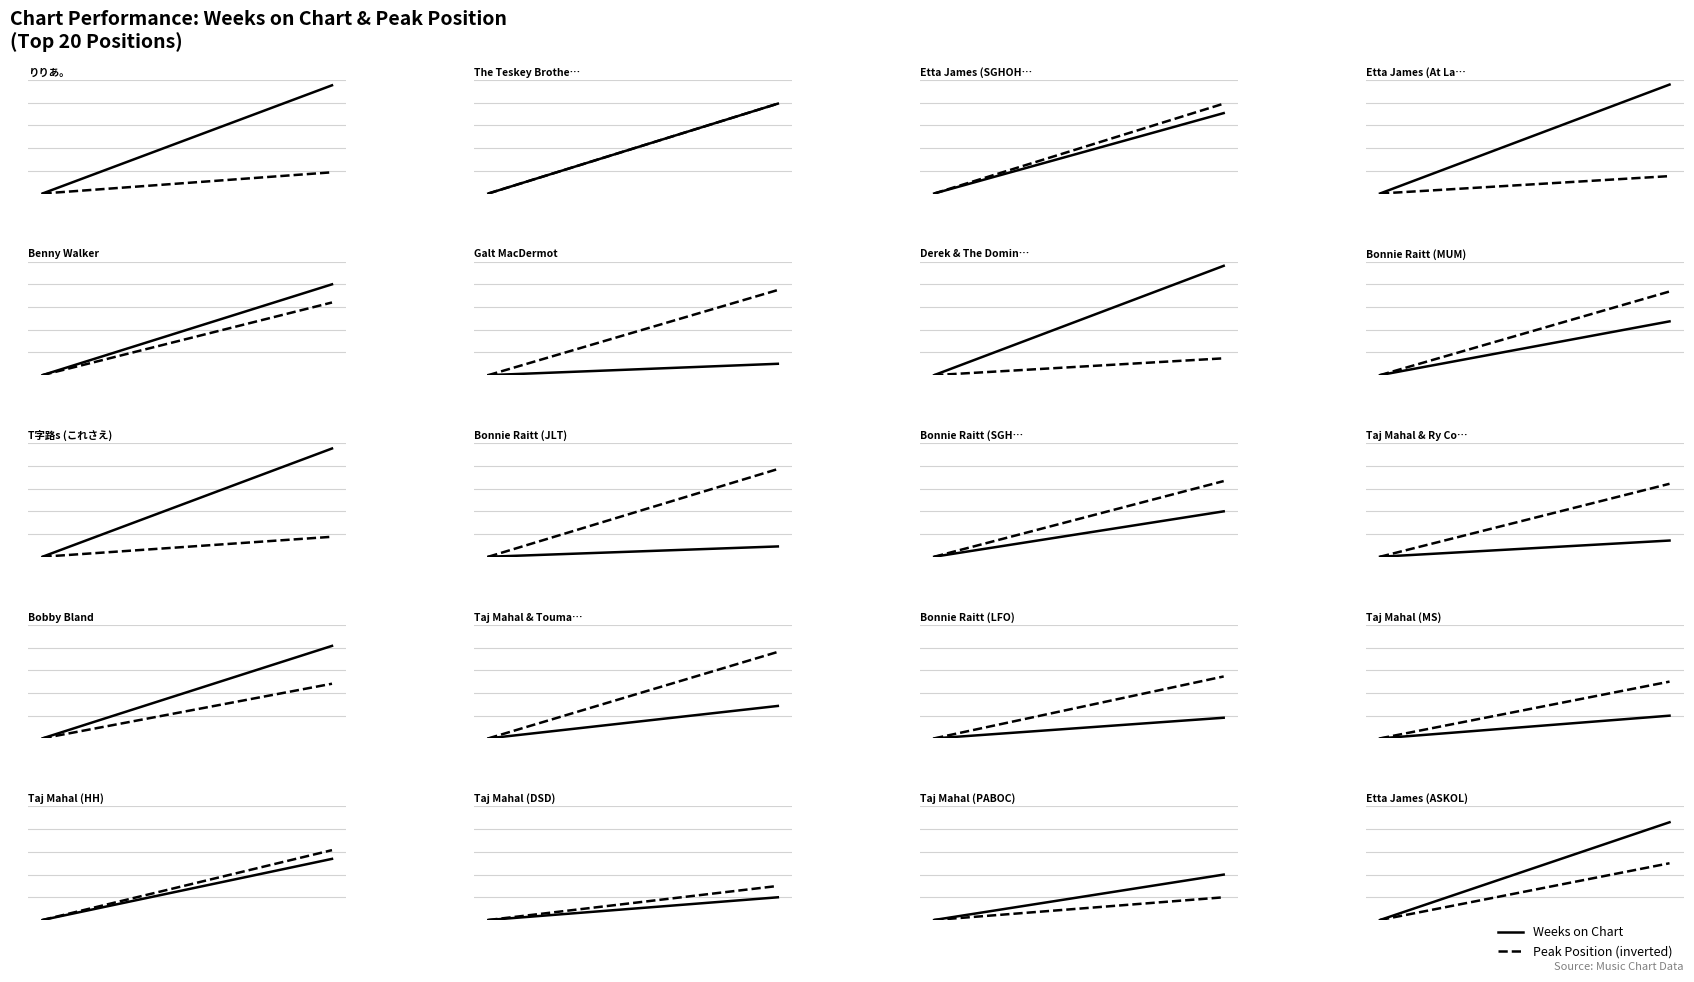

Is it true that Weeks on Chart equals 8 at 0.0?

False